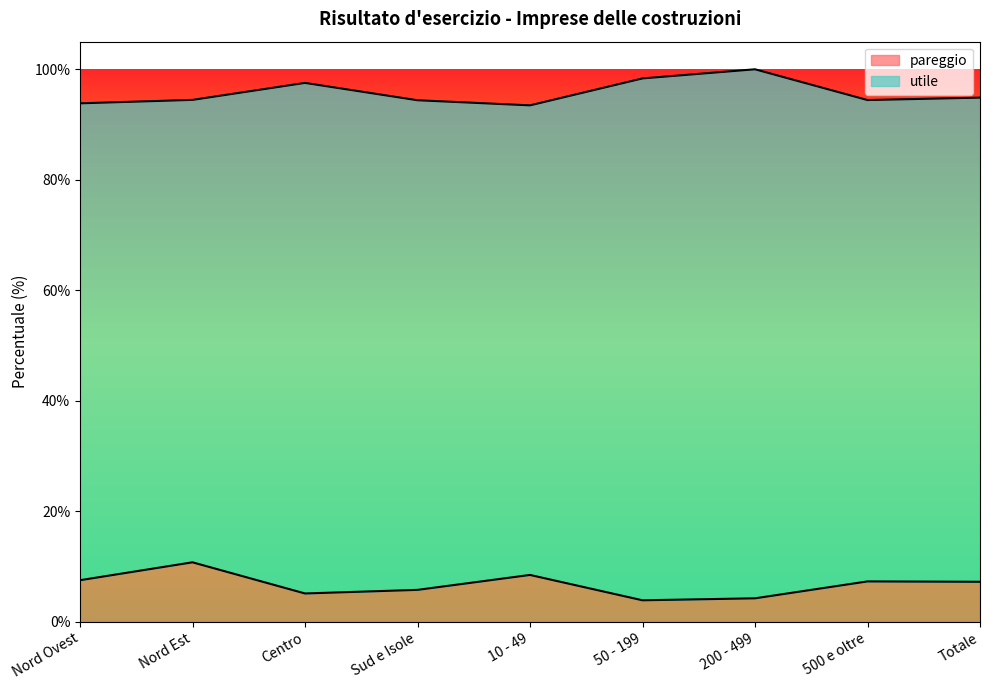

How many points are higher than both their immediate neighbors (excluding endpoints)?

3